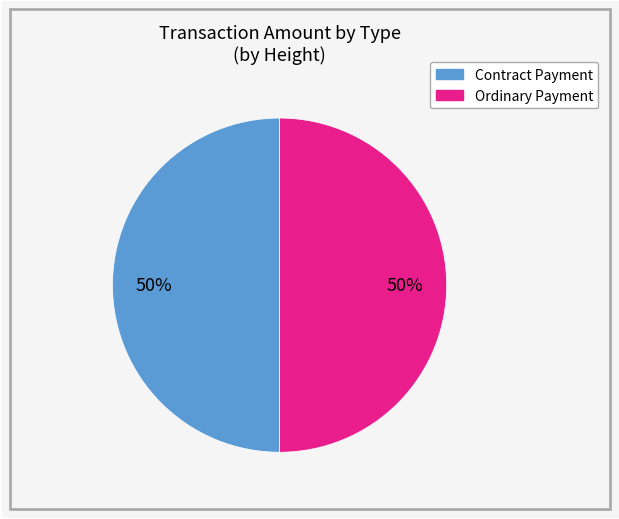

How many slices are in this pie chart?

2